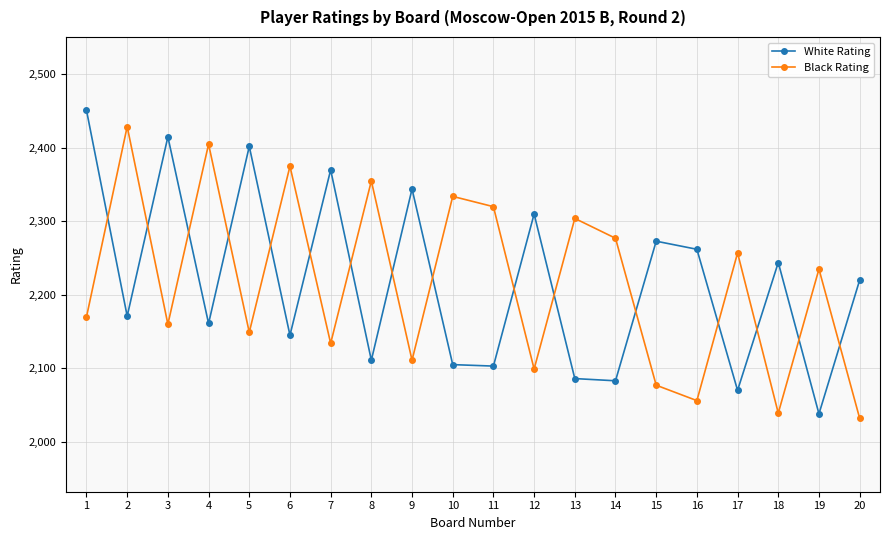

What are all the series names shown in the legend?

White Rating, Black Rating